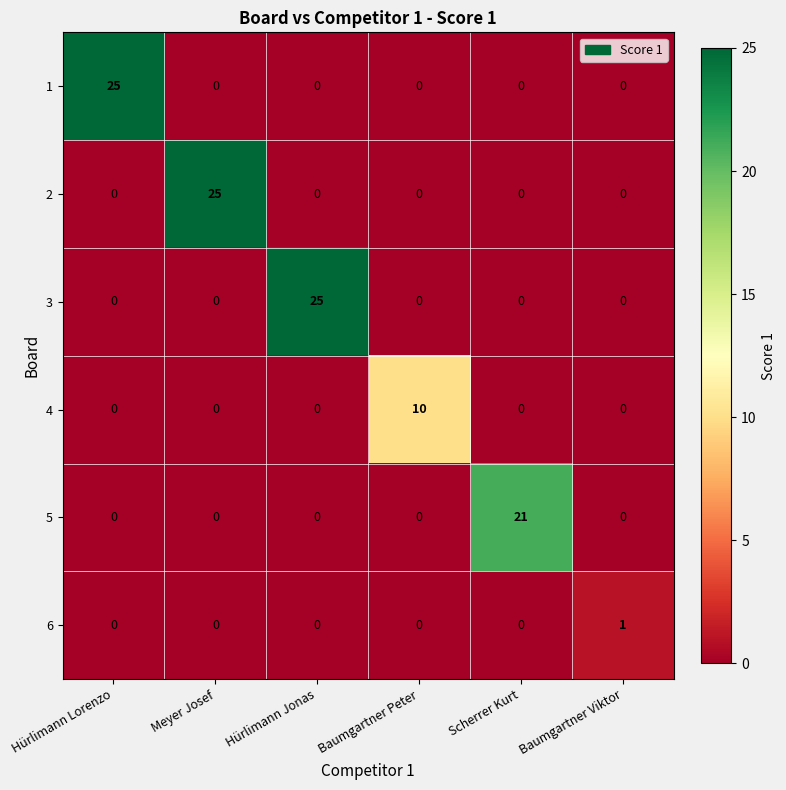

What is the maximum value shown in the chart?

25